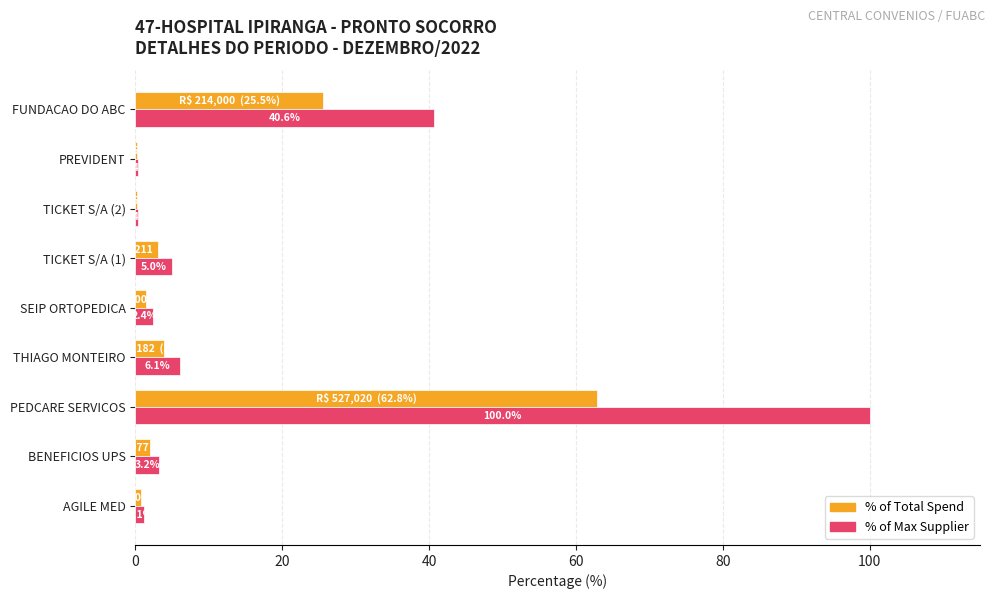

What are all the series names shown in the legend?

% of Total Spend, % of Max Supplier